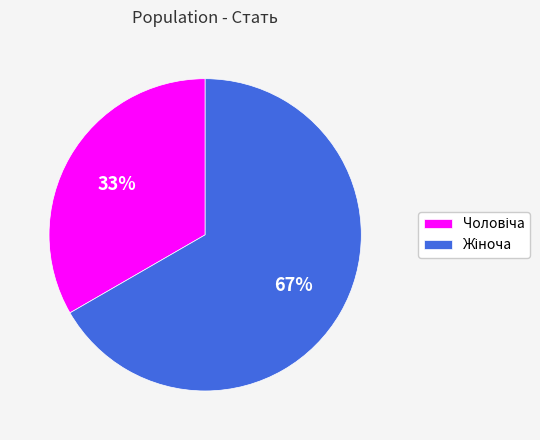

Does any single category account for the majority?

Yes